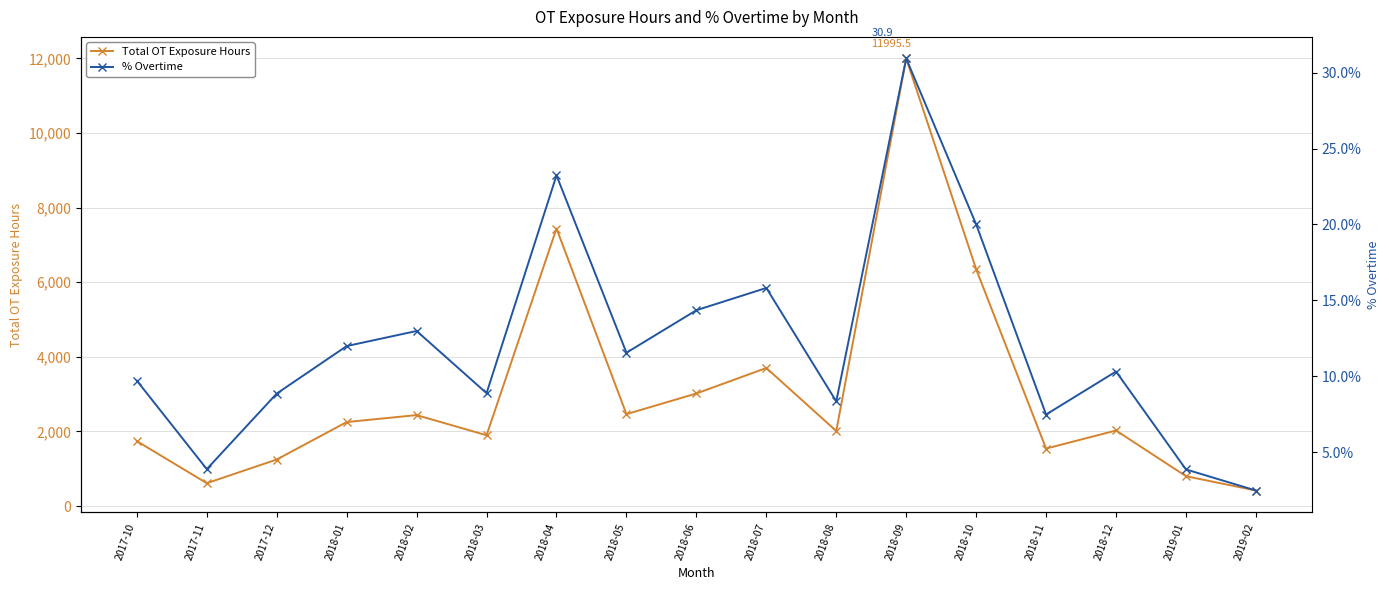

What are all the series names shown in the legend?

Total OT Exposure Hours, % Overtime